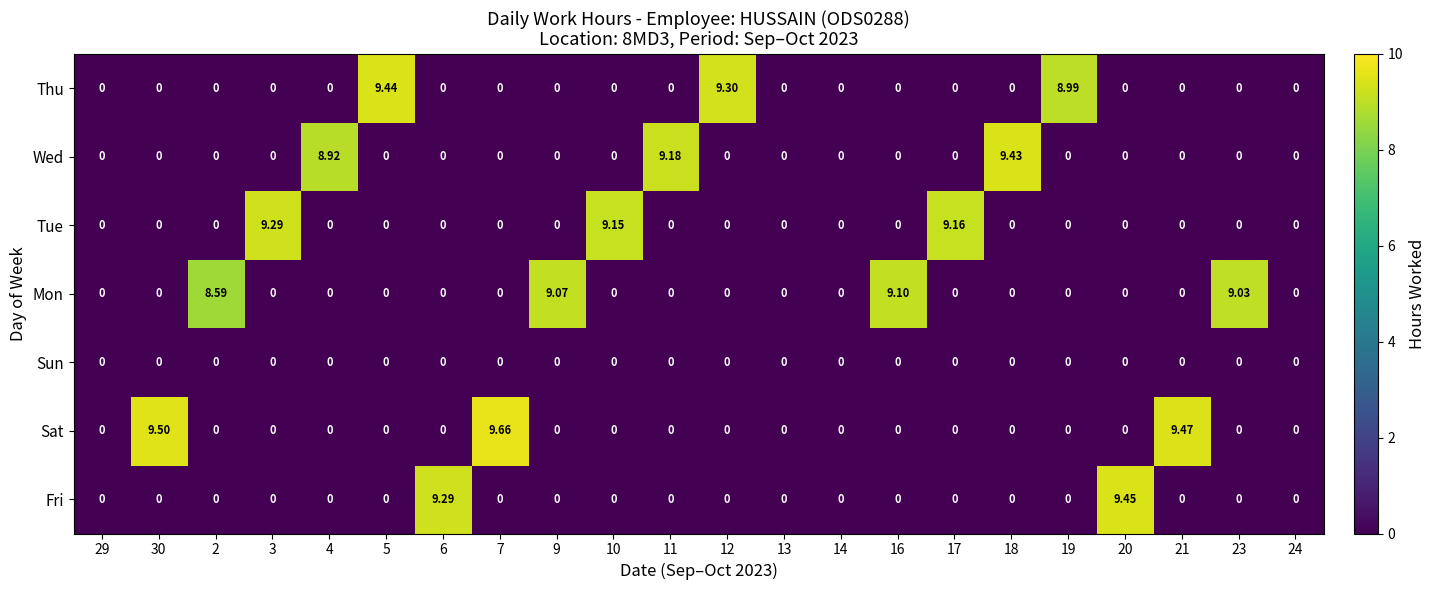

Which series has the largest range (max minus min)?

Sat